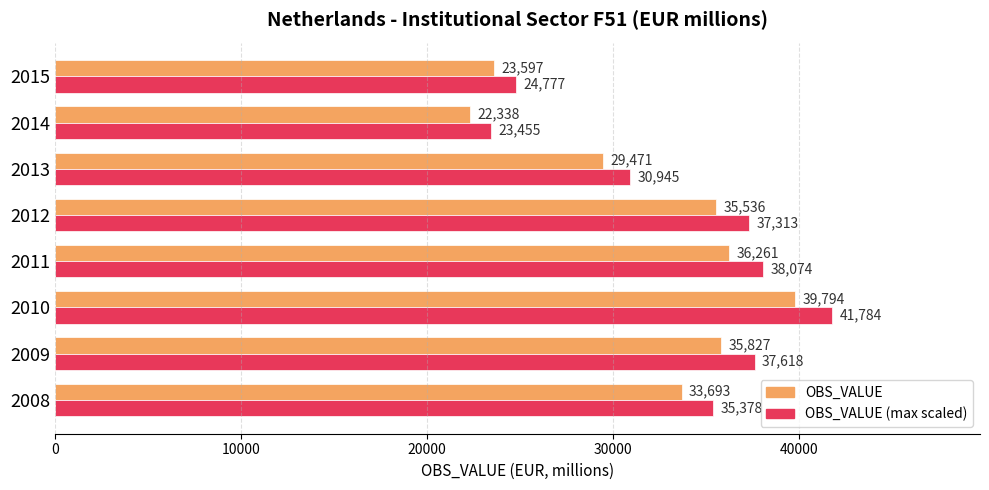

What value does the OBS_VALUE (max scaled) series have at 2013?

30944.6